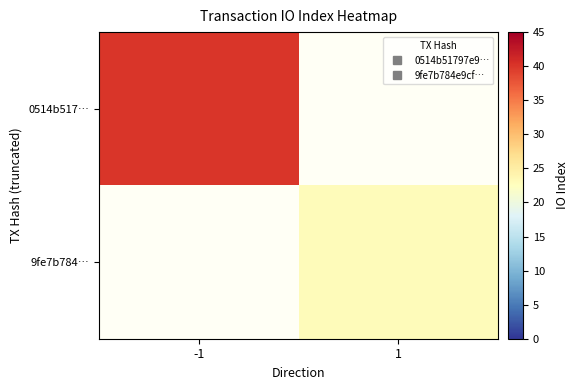

What is the approximate value of 0514b517… at -1?

40.0